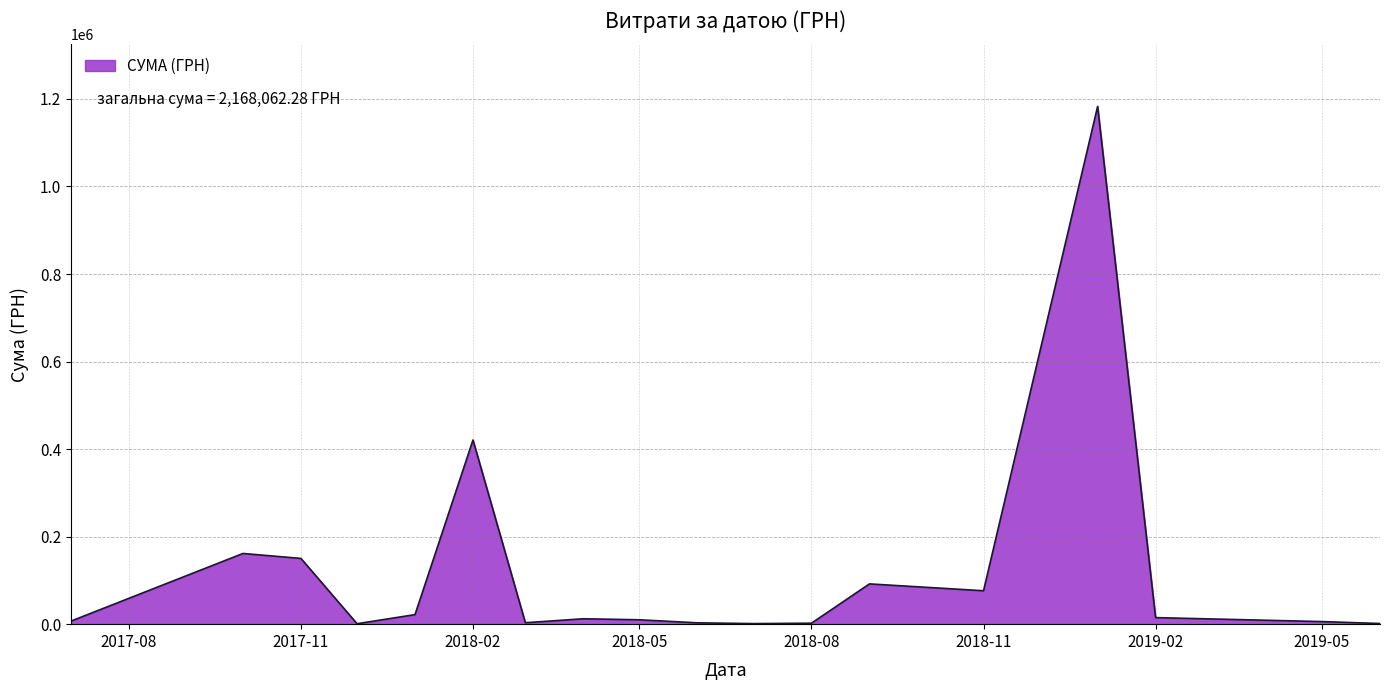

What is the difference between the maximum and minimum values?

1181798.2